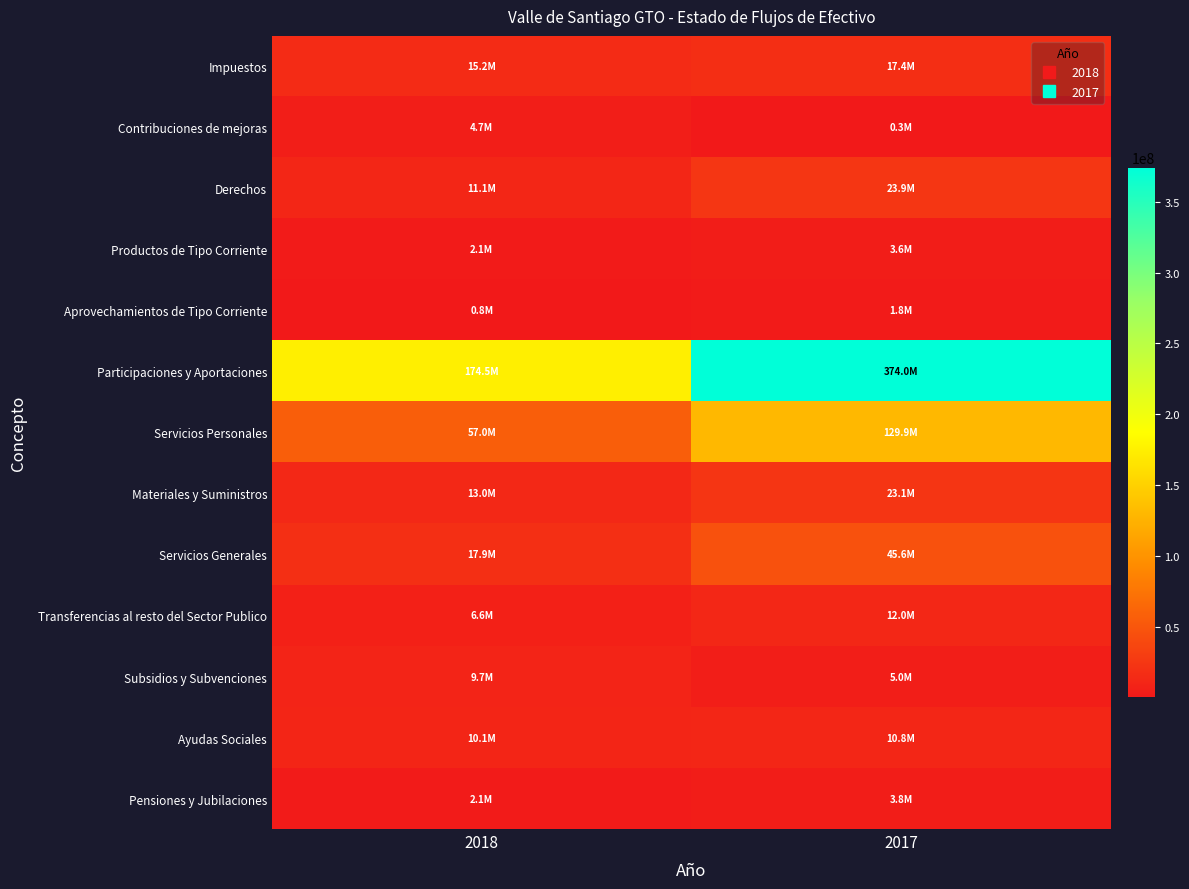

Rank the series by their maximum value, from lowest to highest.

Aprovechamientos de Tipo Corriente, Productos de Tipo Corriente, Pensiones y Jubilaciones, Contribuciones de mejoras, Subsidios y Subvenciones, Ayudas Sociales, Transferencias al resto del Sector Publico, Impuestos, Materiales y Suministros, Derechos, Servicios Generales, Servicios Personales, Participaciones y Aportaciones